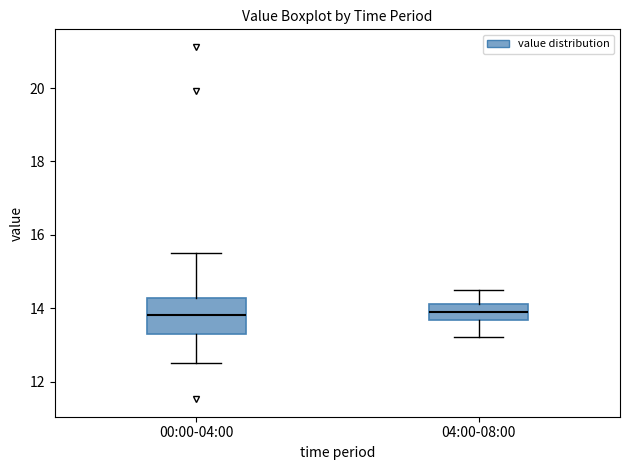

Reading left to right, read every box against the y-axis: the position of its median line, the range the box covers, and the ends of its whiskers. The values are not printed on the chart, so give them approximately, as read against the axis.

00:00-04:00: median 13.8, box 13.2 to 14.2, whiskers 12.6 to 15.6
04:00-08:00: median 14.0, box 13.6 to 14.2, whiskers 13.2 to 14.6